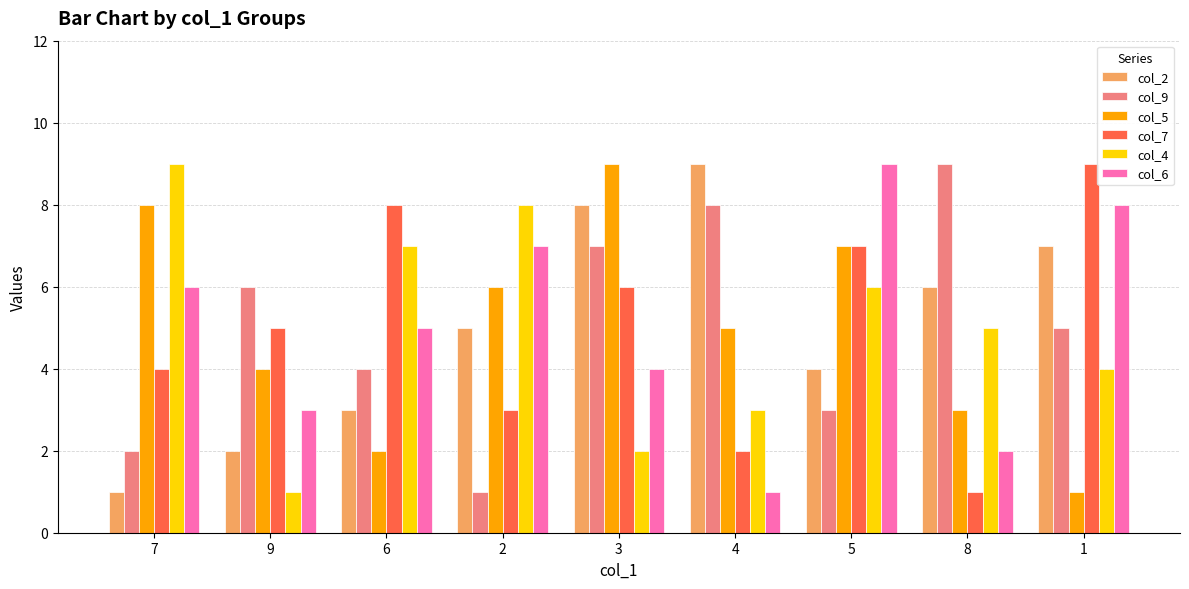

What is the maximum value shown in the chart?

9